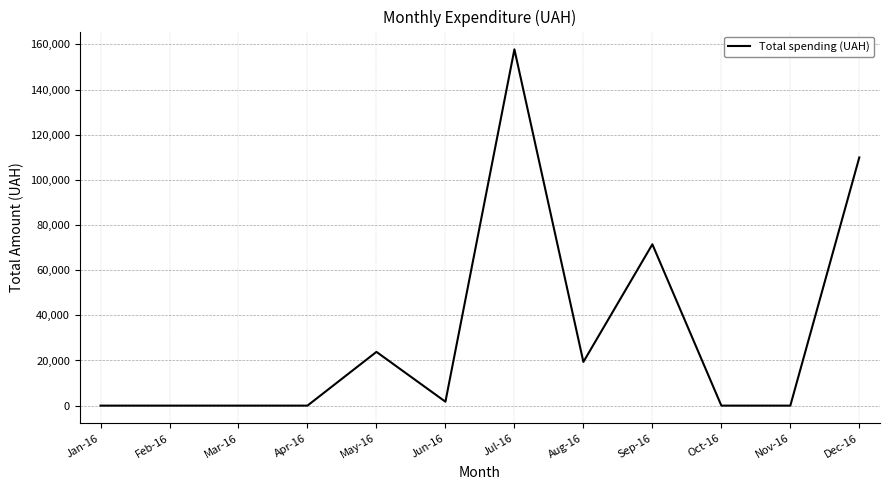

Count the number of data series in this chart.

1